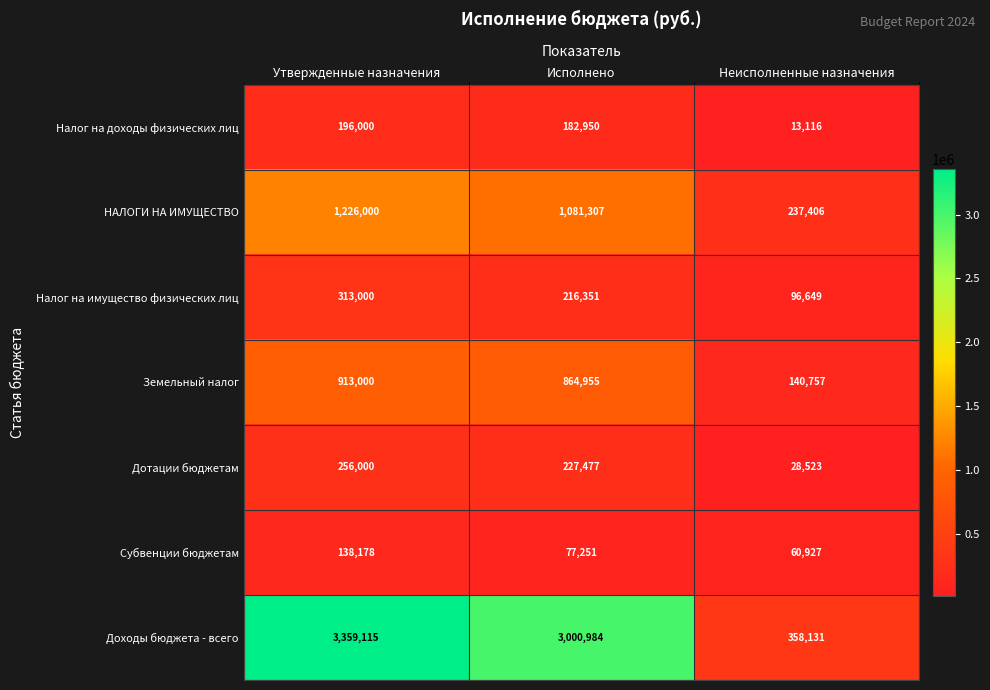

Is it true that Субвенции бюджетам equals 77251 at Исполнено?

True